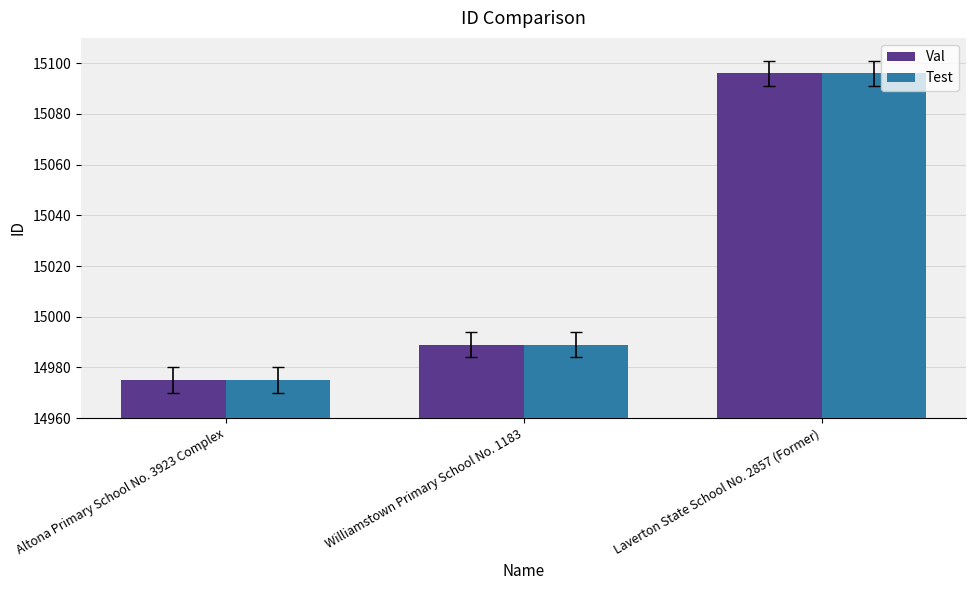

What are all the series names shown in the legend?

Val, Test